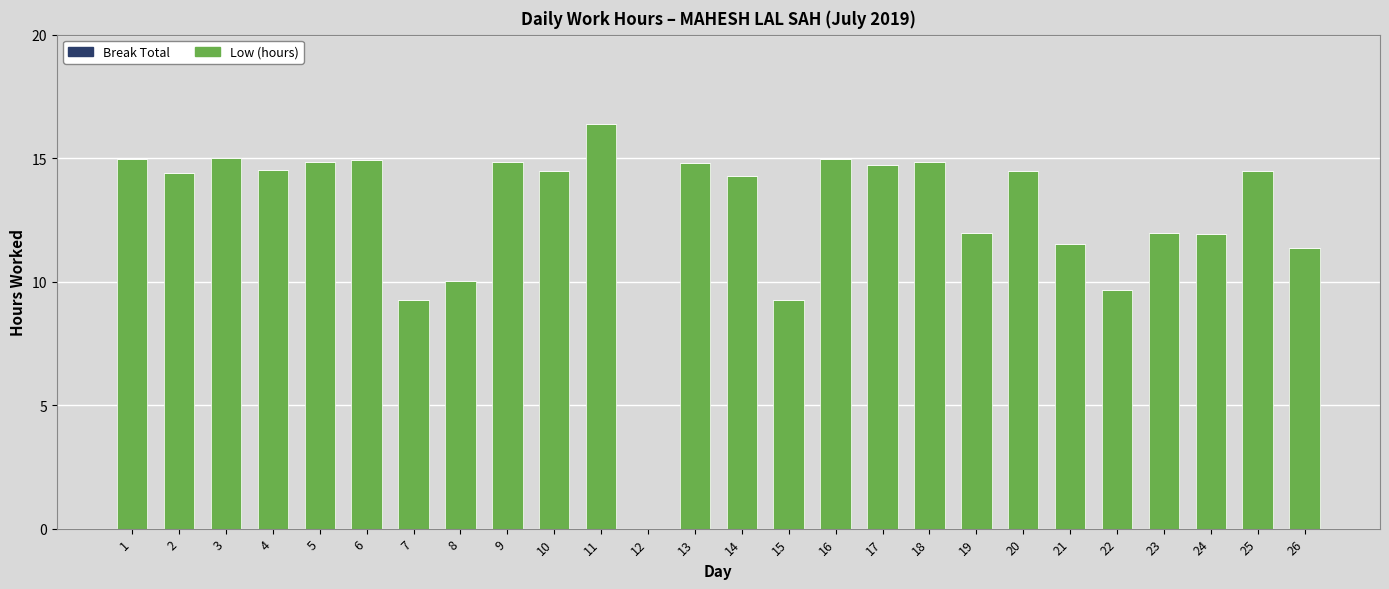

What is the approximate value at 22?

9.7